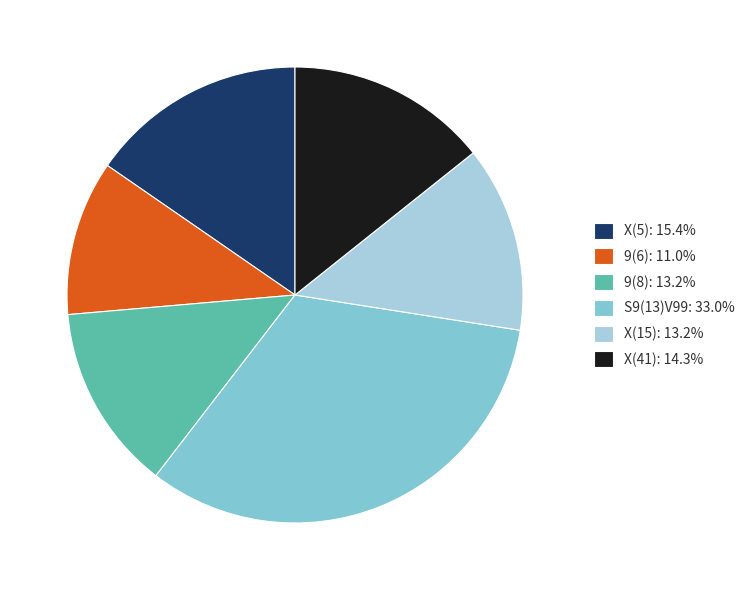

Is the sum of 9(8): 13.2% and S9(13)V99: 33.0% greater than half?

No